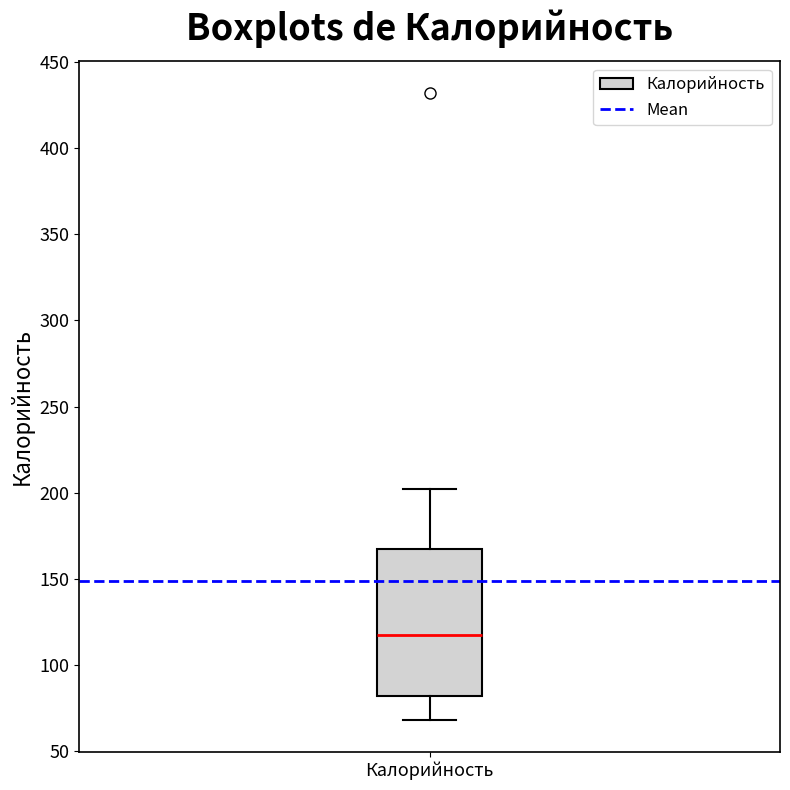

Where is the upper edge of the box for Калорийность on the y-axis? The values are not printed on the chart, so give them approximately, as read against the axis.

170